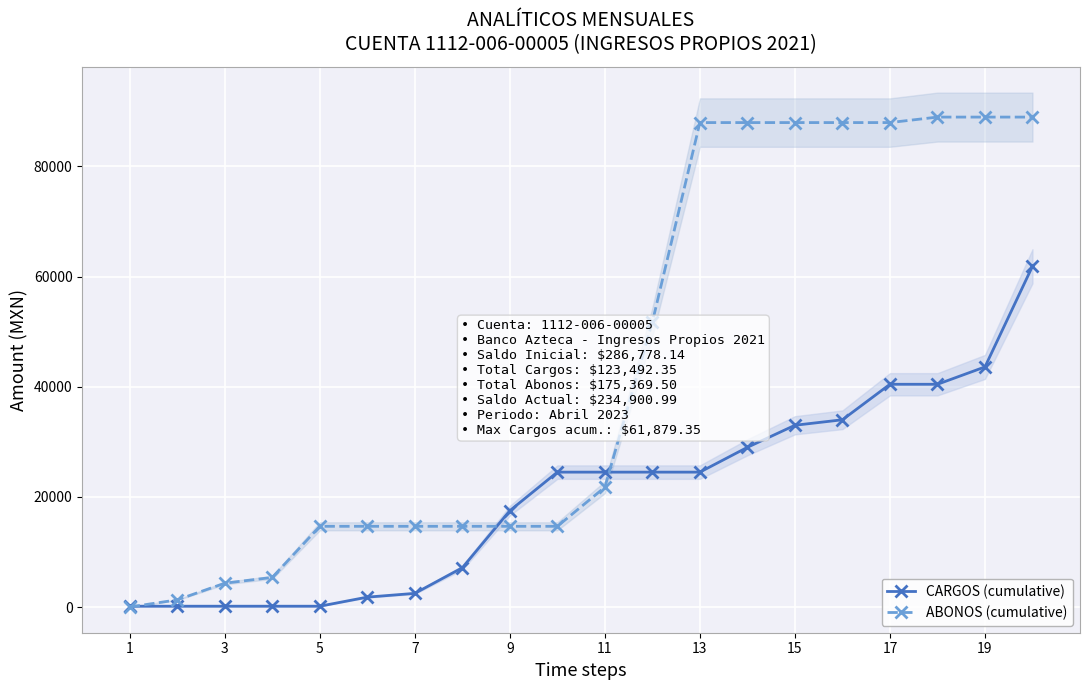

Which series ends up on top after the final intersection of ABONOS (cumulative) and CARGOS (cumulative)?

ABONOS (cumulative)